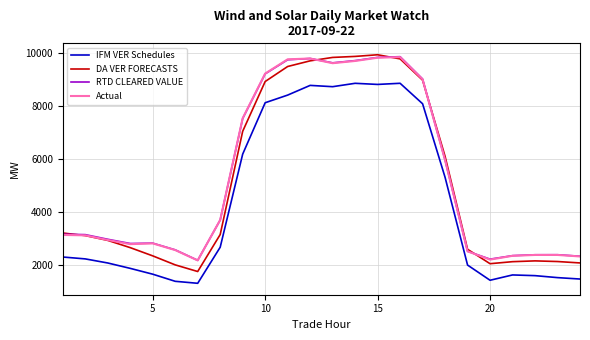

True or false: IFM VER Schedules and RTD CLEARED VALUE cross at least once.

False